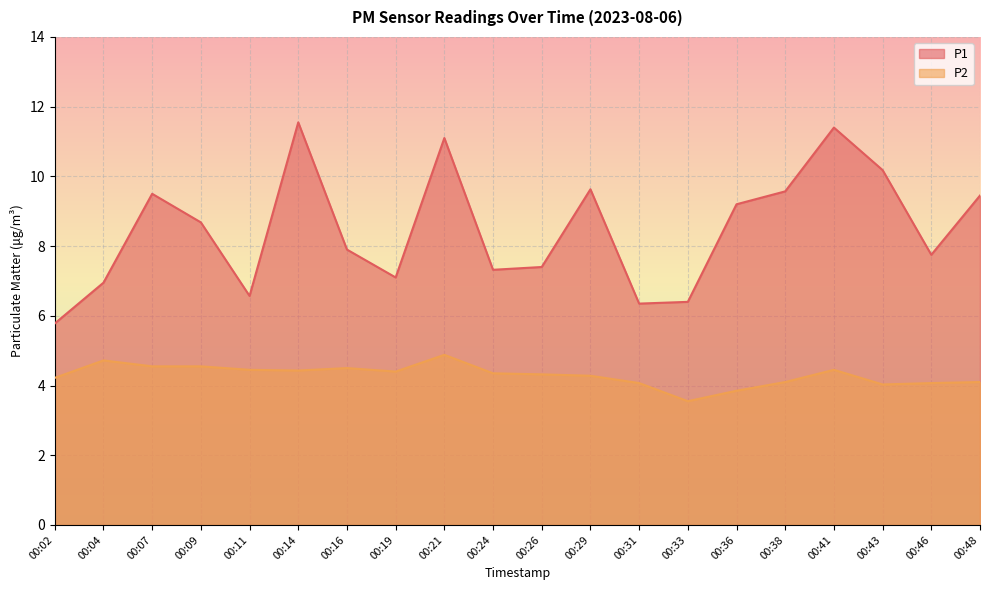

Rank the series at 00:09 from highest to lowest value.

P1, P2